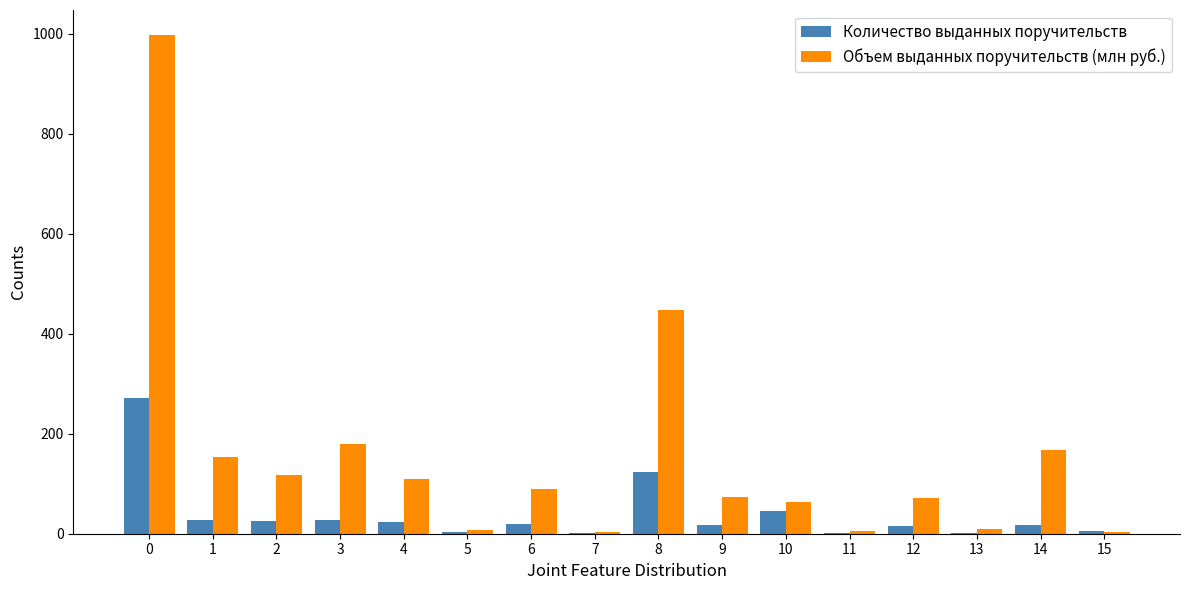

Is the value of Количество выданных поручительств at 8 greater than the value of Объем выданных поручительств (млн руб.) at 11?

Yes